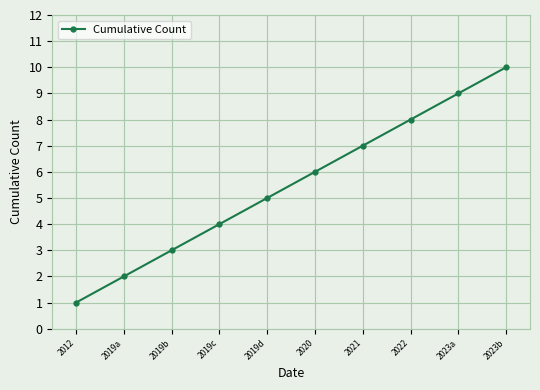

Count the number of categories in the chart.

10